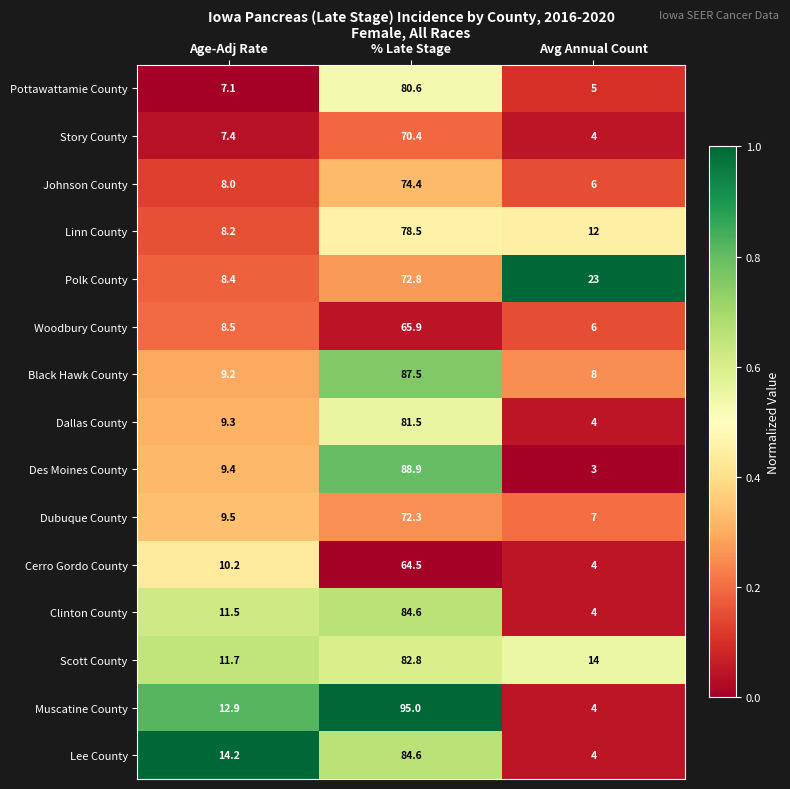

At which label does Cerro Gordo County reach its peak?

% Late Stage